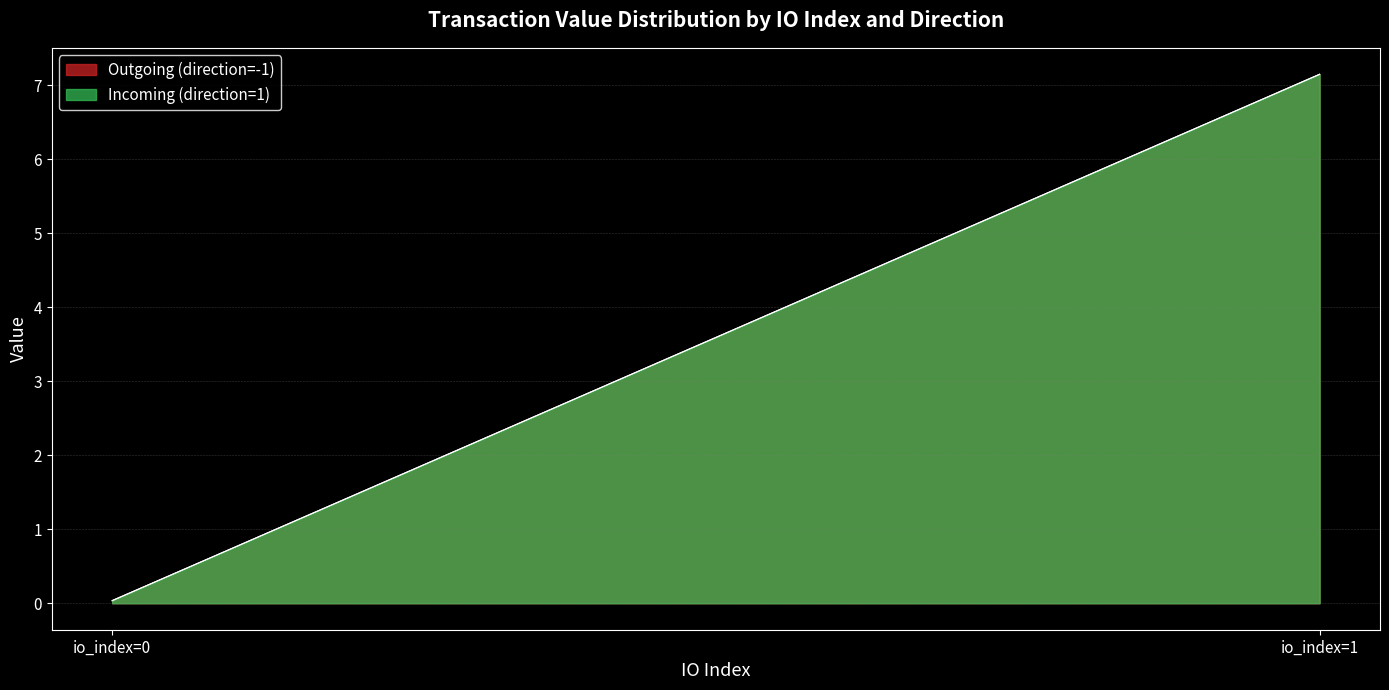

Which series changed the most between io_index=0 and io_index=1?

Outgoing (direction=-1)